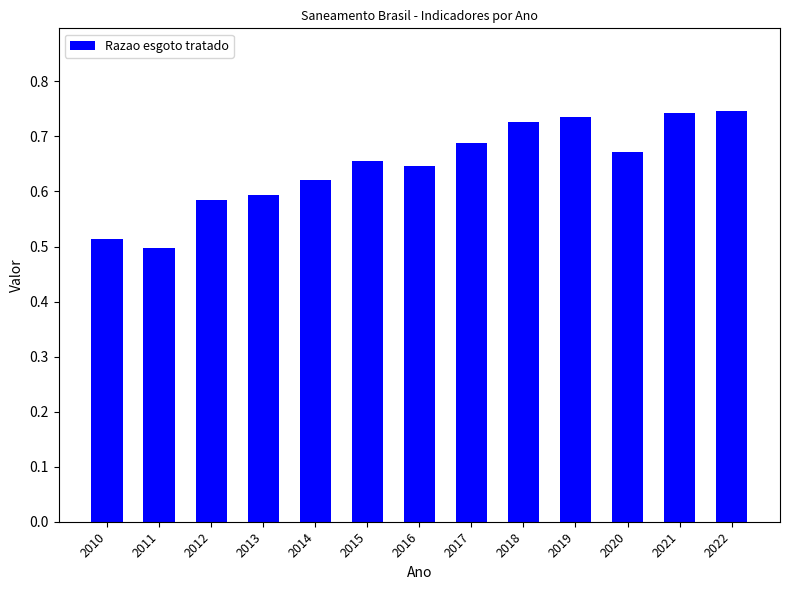

The value at 2021 is 0.5. True or false?

False